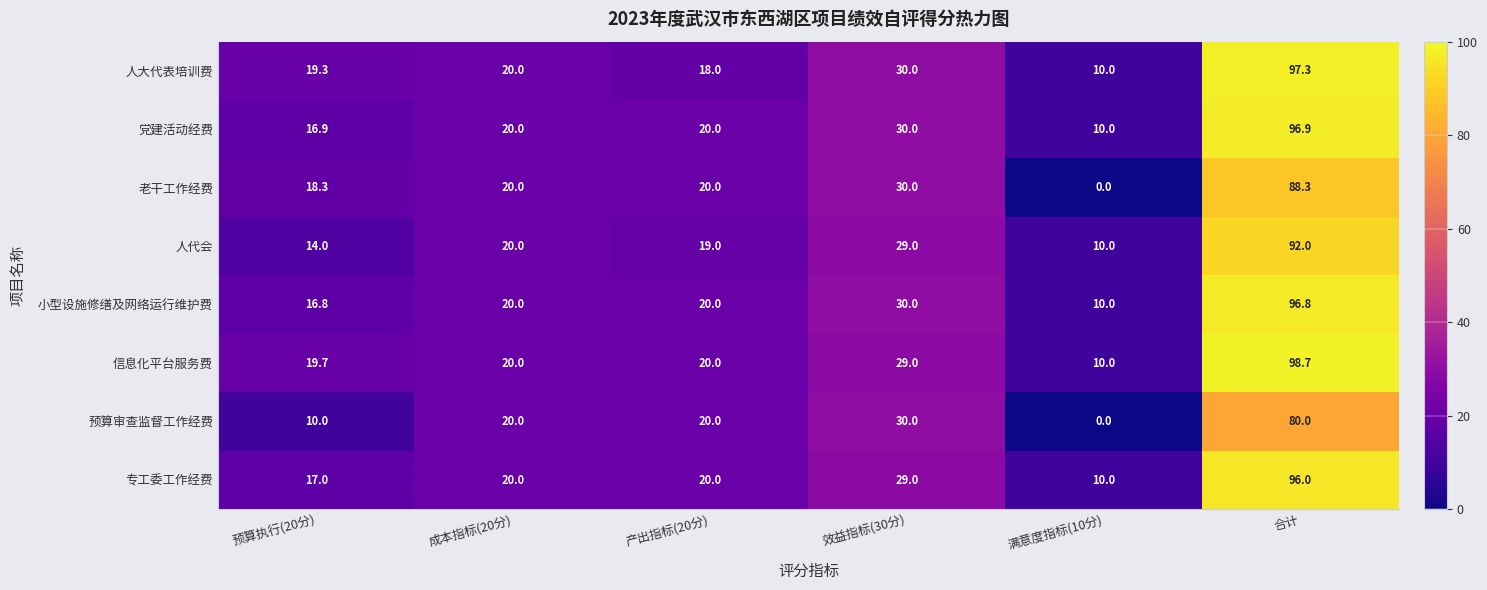

At how many categories does at least one series exceed 2?

6